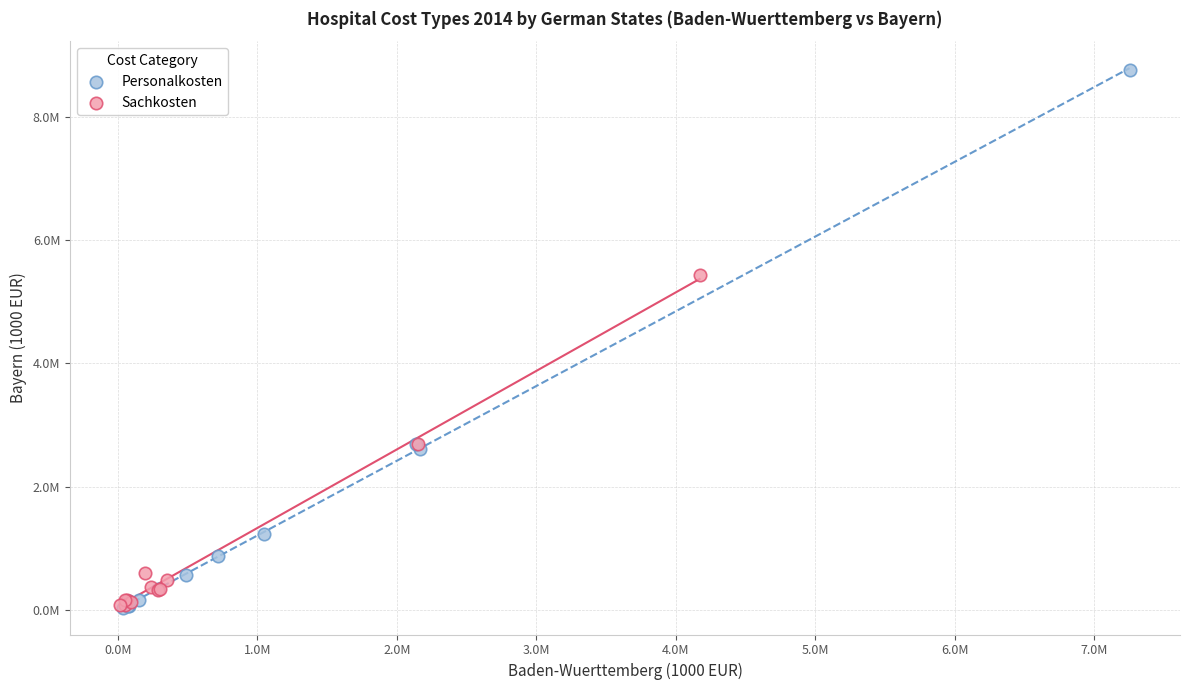

What are all the series names shown in the legend?

Personalkosten, Sachkosten